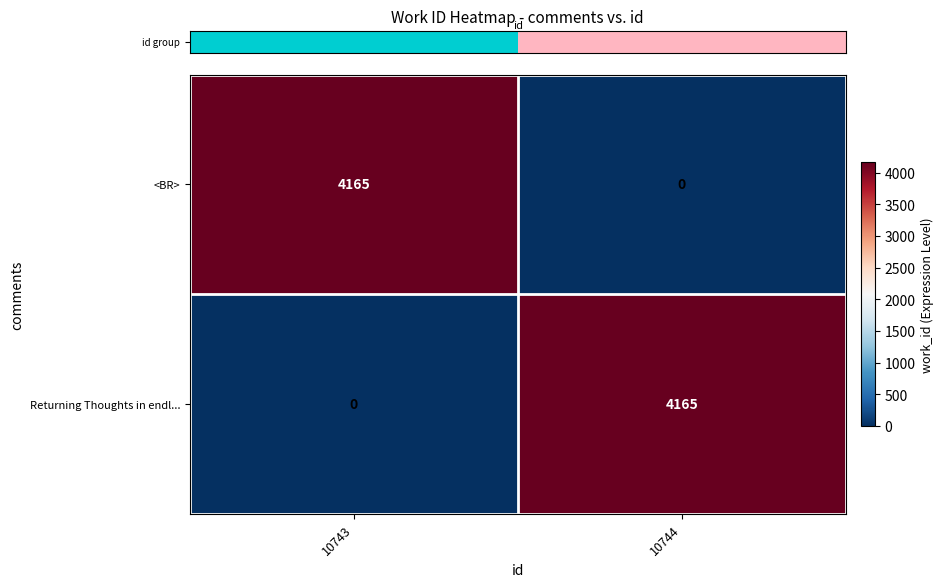

What is the sum of the Returning Thoughts in endl... values at 10744 and 10743?

4165